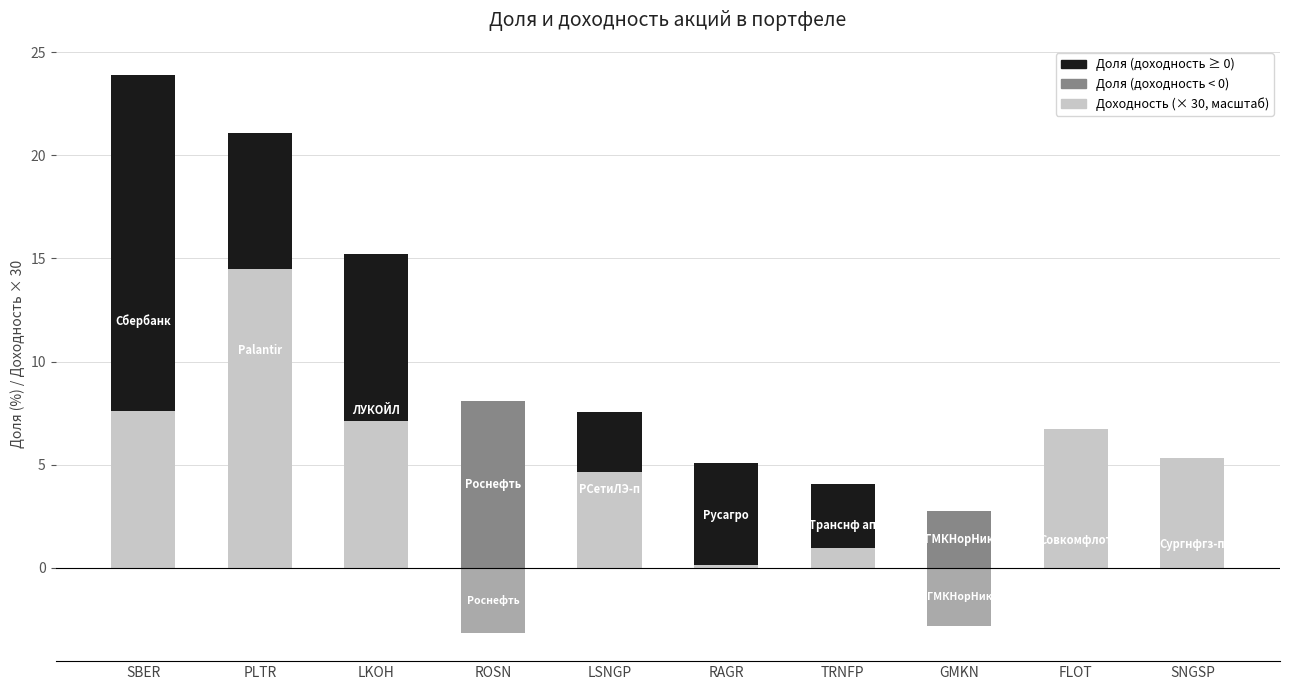

The value of Доходность at RAGR is 0.0. True or false?

True